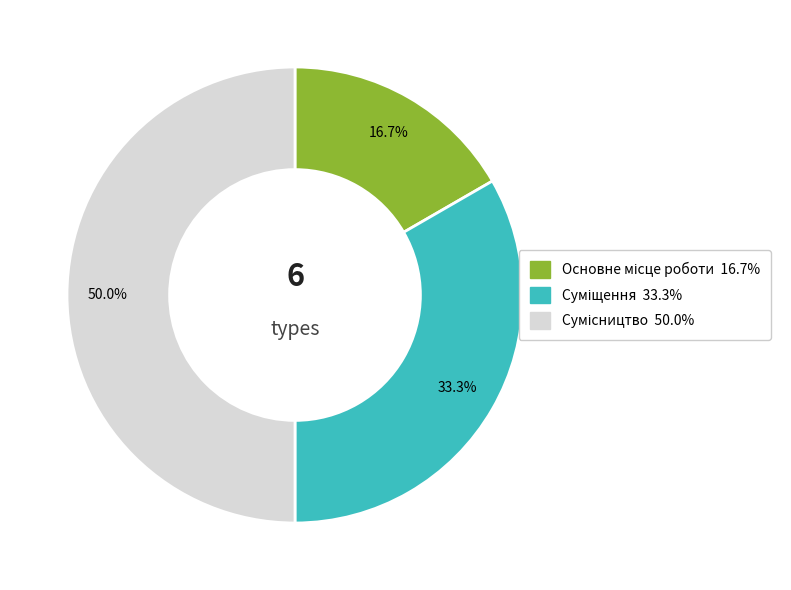

To the nearest percent, what is the difference between the Сумісництво and Суміщення slice percentages?

17%